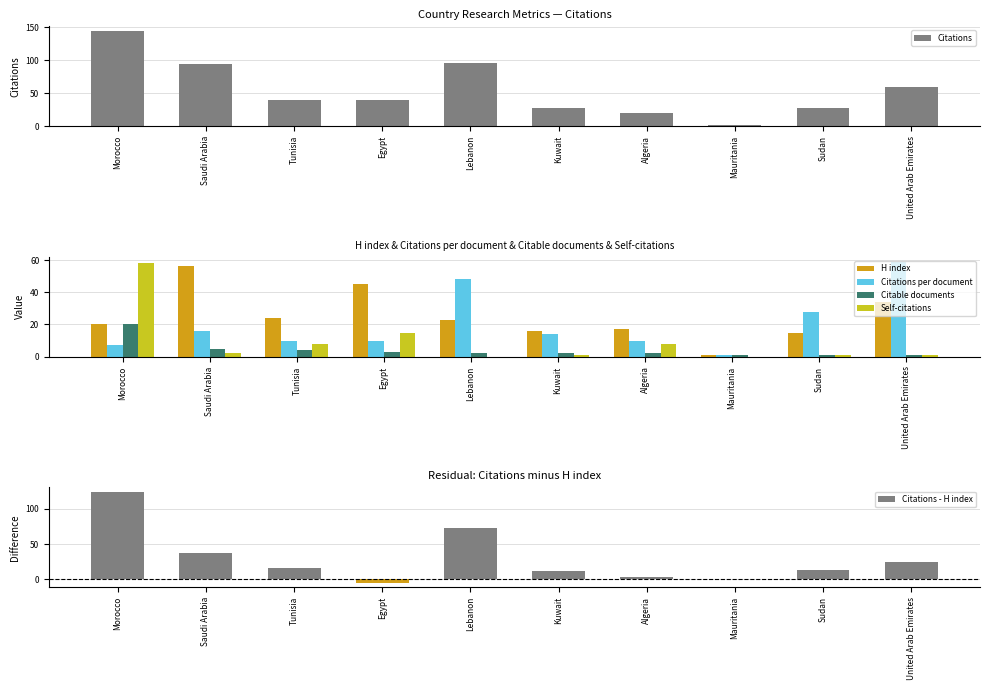

How many groups of bars are there?

10